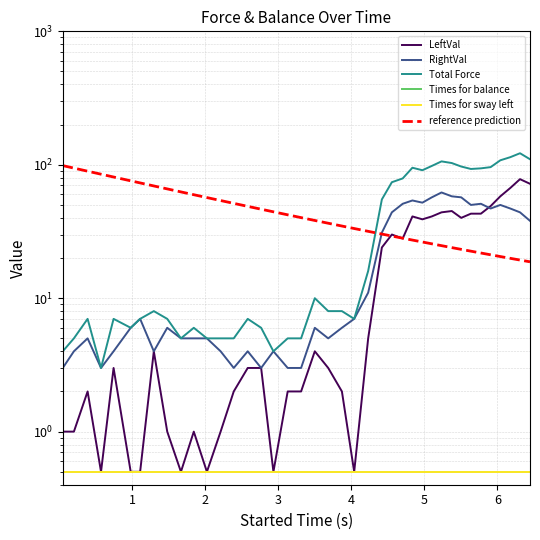

Is it true that Times for sway left equals 0.7 at 16?

False